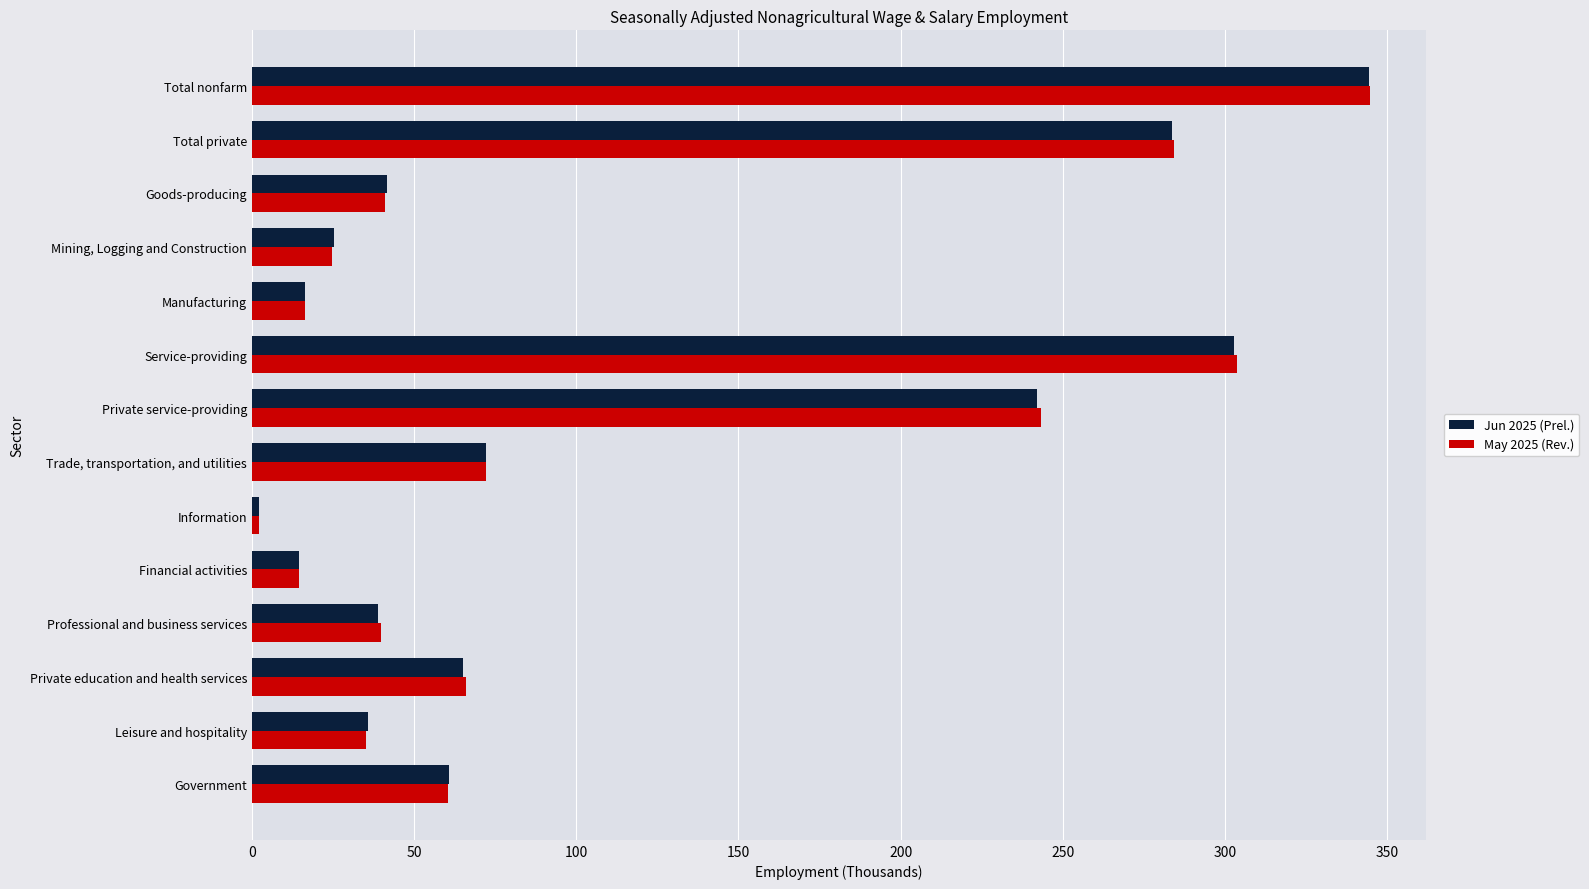

What is the smallest value displayed?

2.1